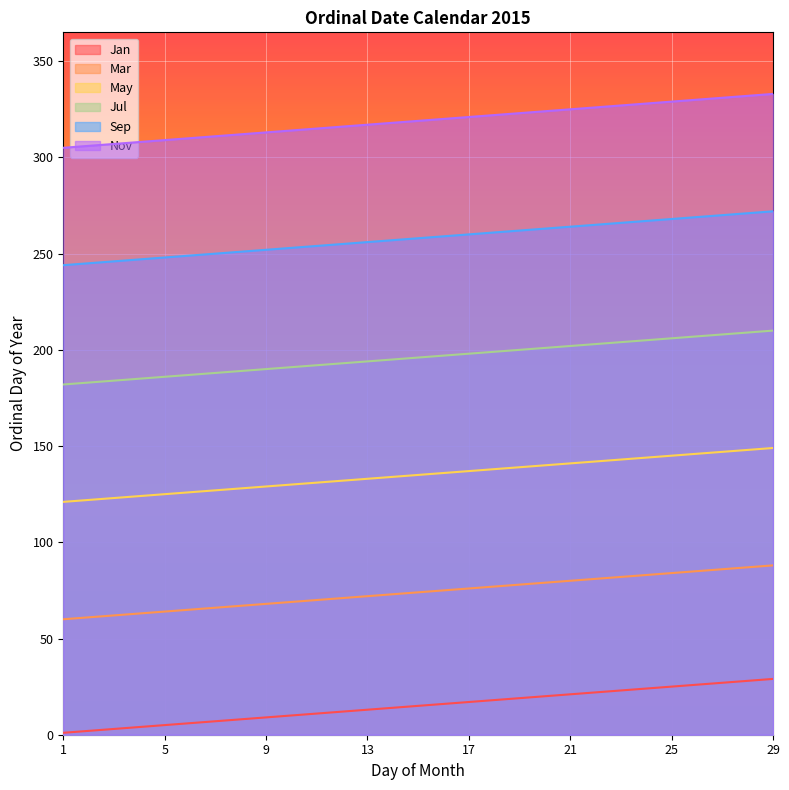

What is the greatest value displayed?

333